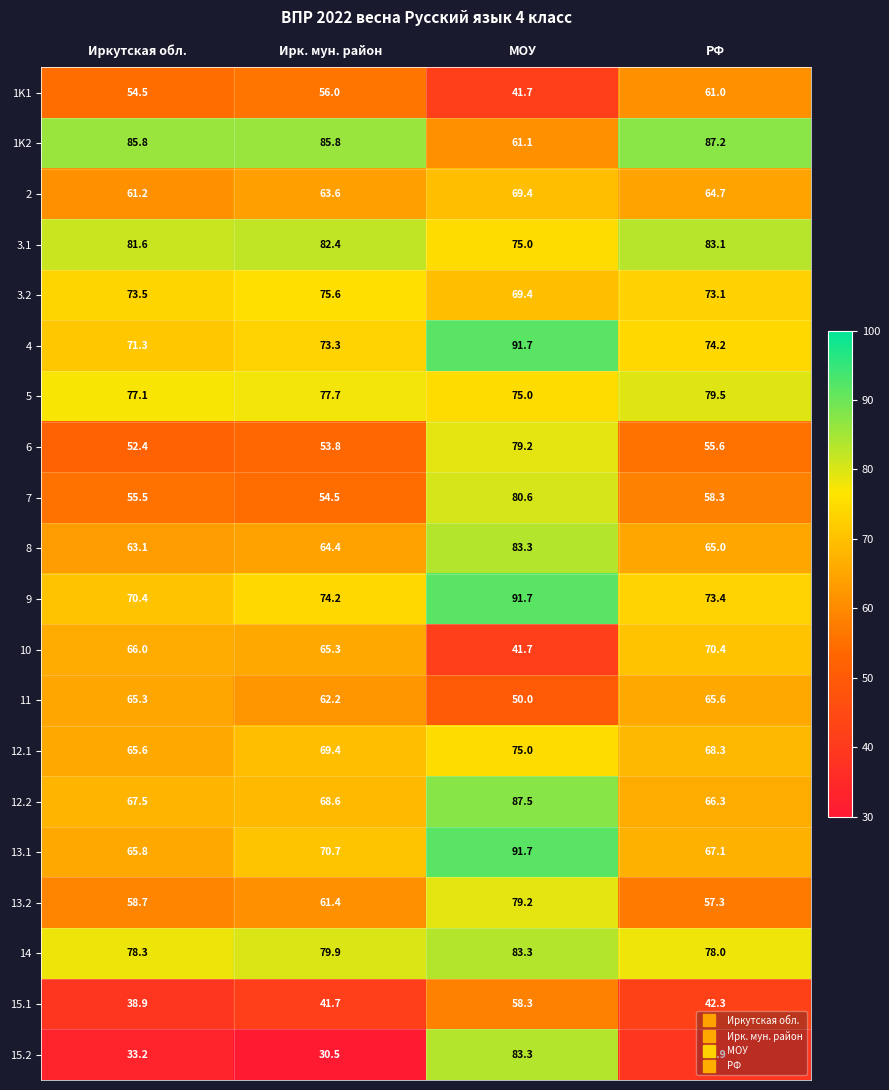

Read the 9 value at МОУ.

91.7